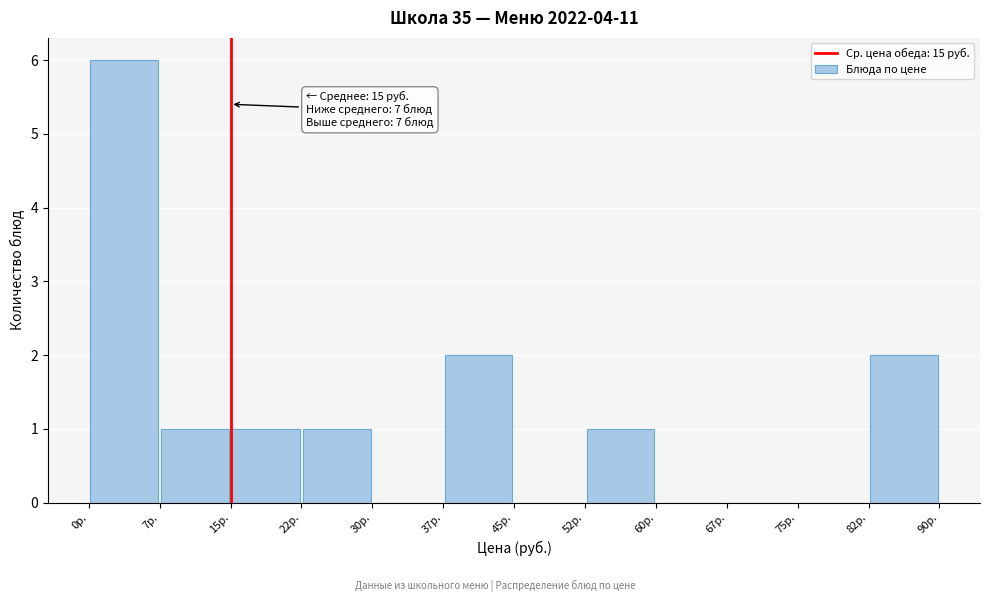

Which range on the x-axis has the tallest bar?

0.0 to 7.5